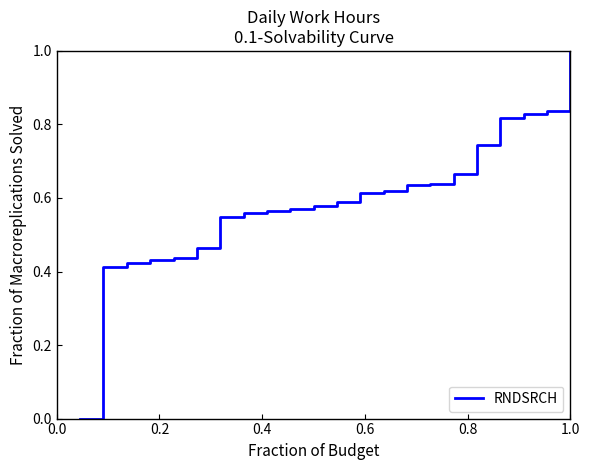

What is the greatest value displayed?

1.0